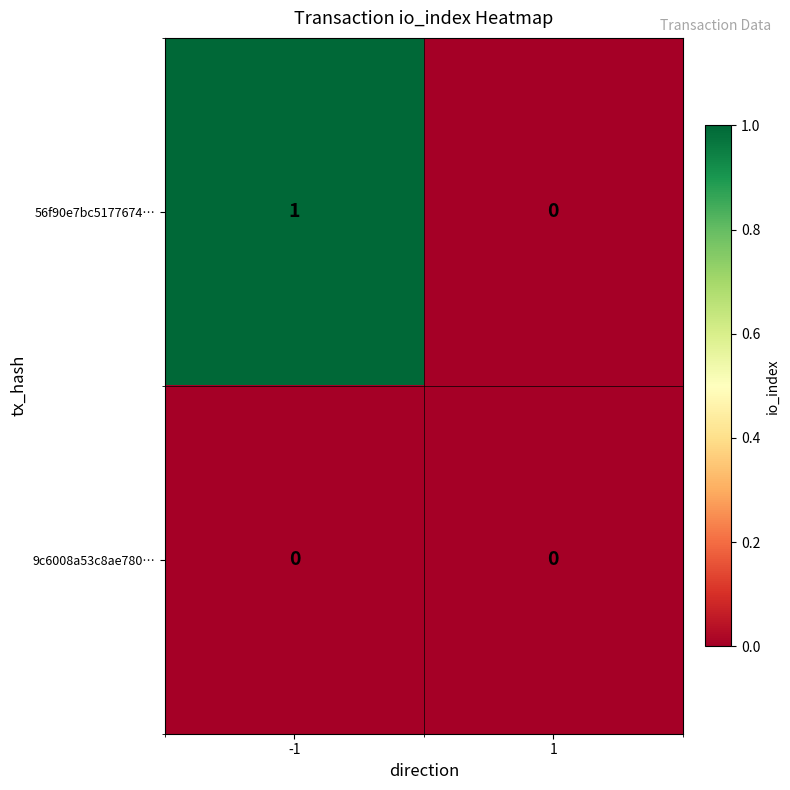

Is it true that 56f90e7bc5177674… equals 1 at -1?

True